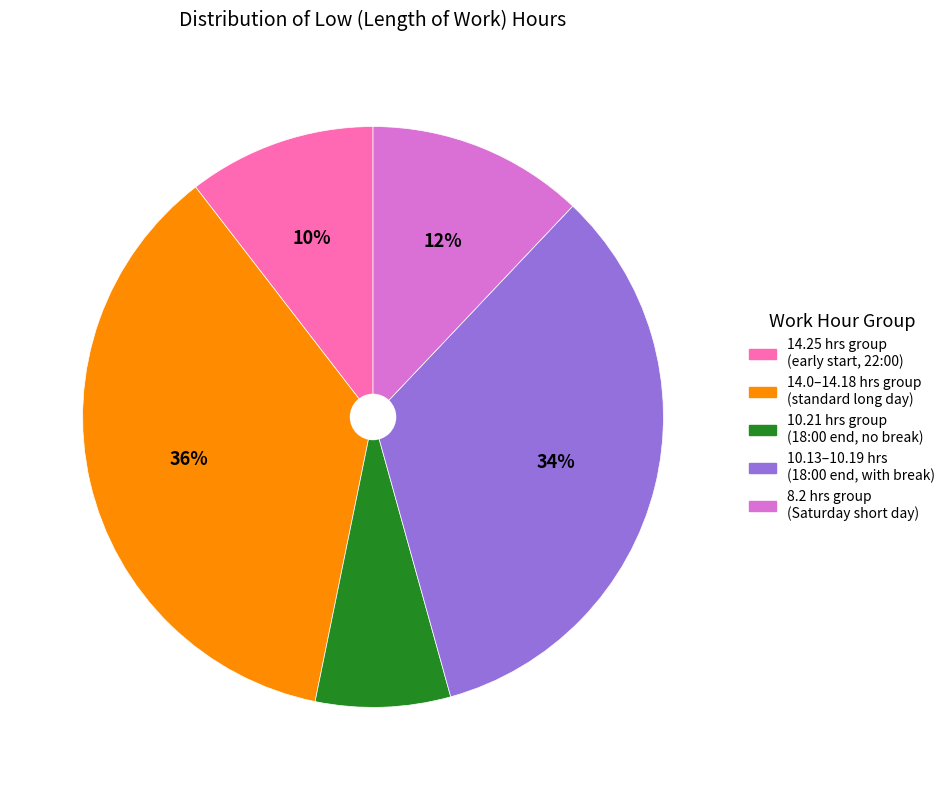

How many slices are in this pie chart?

5